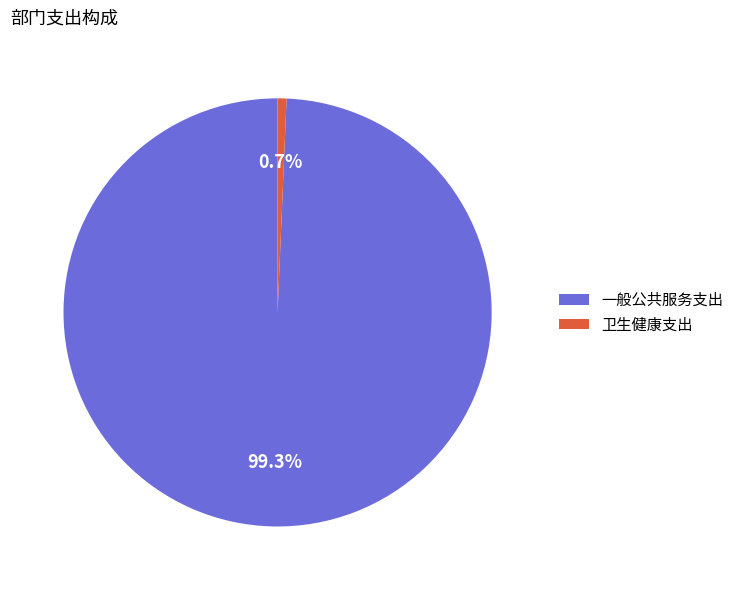

Which has a higher value, 卫生健康支出 or 一般公共服务支出?

一般公共服务支出